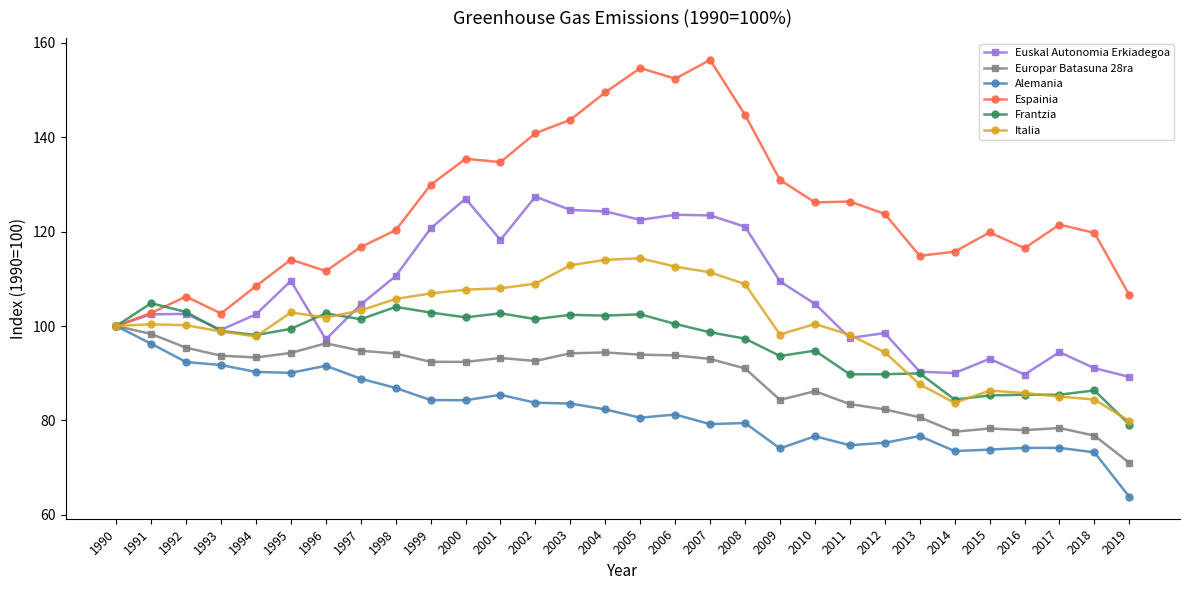

The value of Italia at 2002 is 29.3. True or false?

False